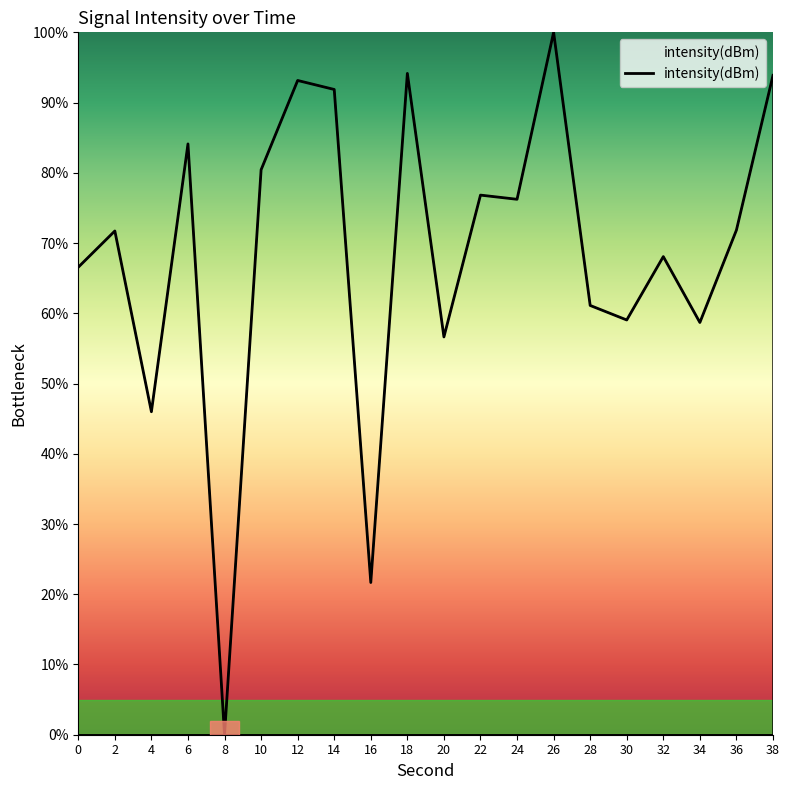

The value at 18 is 94.2. True or false?

True